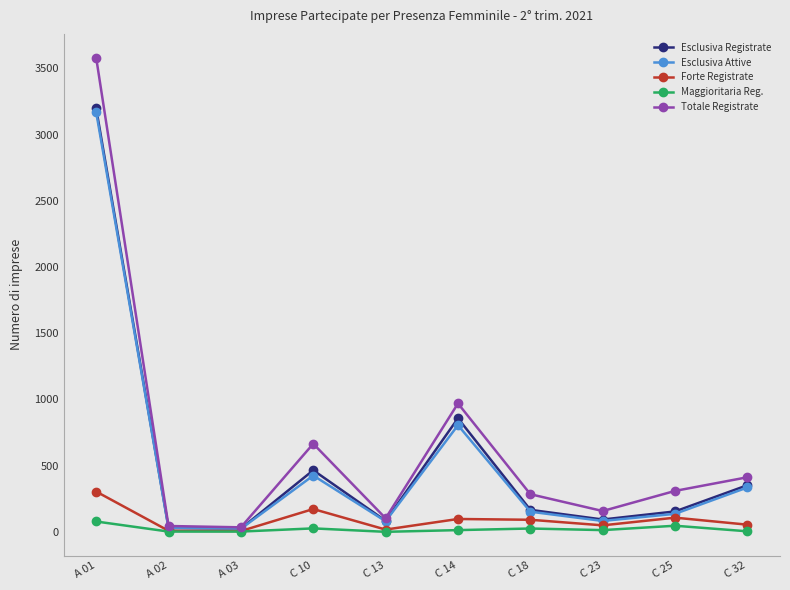

What is the greatest value displayed?

3581